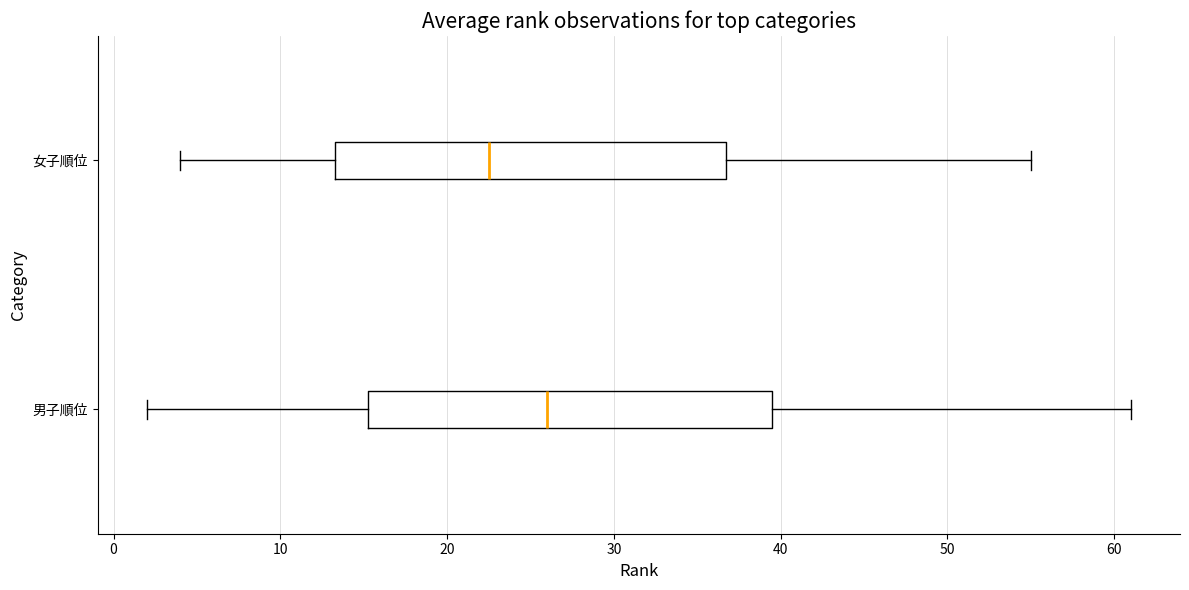

Reading bottom to top, read every box against the x-axis: the position of its median line, the range the box covers, and the ends of its whiskers. The values are not printed on the chart, so give them approximately, as read against the axis.

男子順位: median 26, box 15 to 40, whiskers 2 to 61
女子順位: median 23, box 13 to 37, whiskers 4 to 55